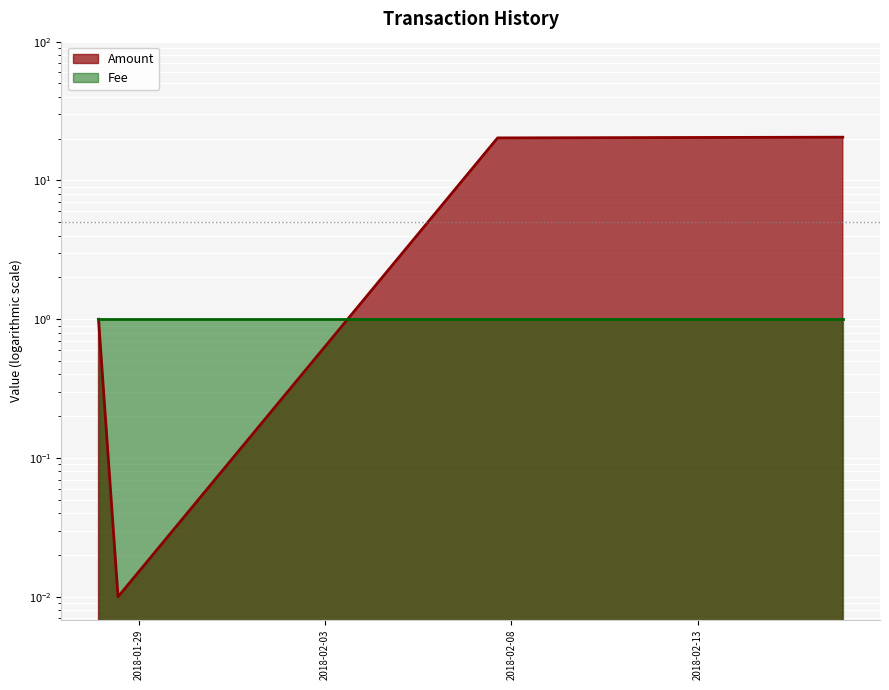

How many categories are shown in the chart?

4